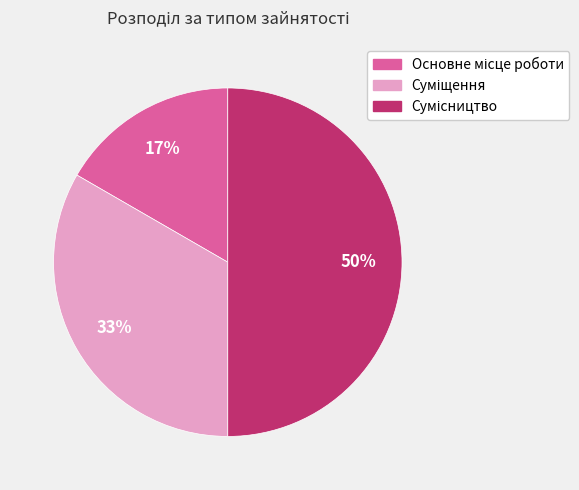

To the nearest percent, what is the difference between the largest and smallest slice percentages?

33%